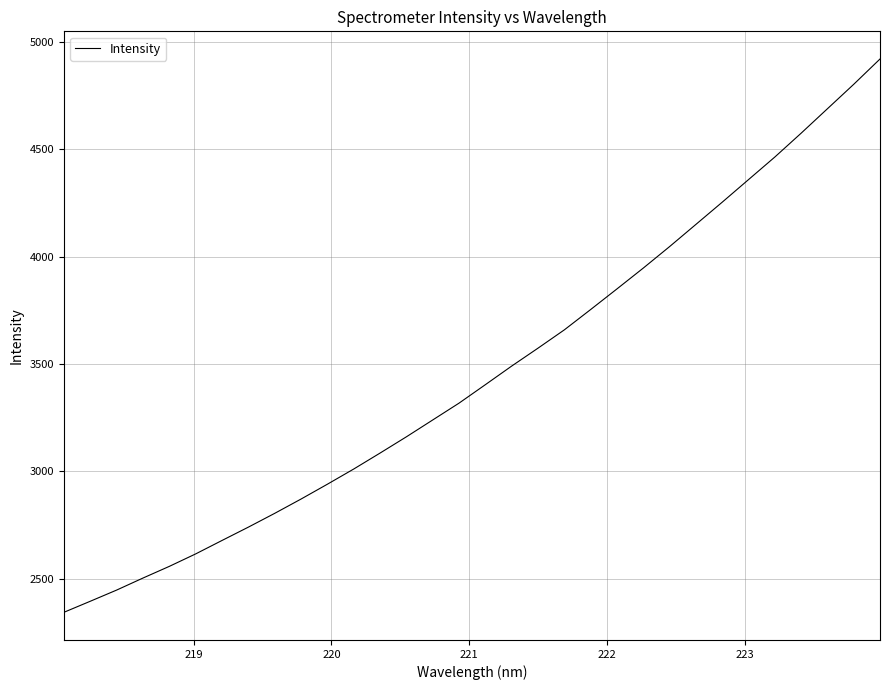

What is the difference between the maximum and minimum values?

2577.3